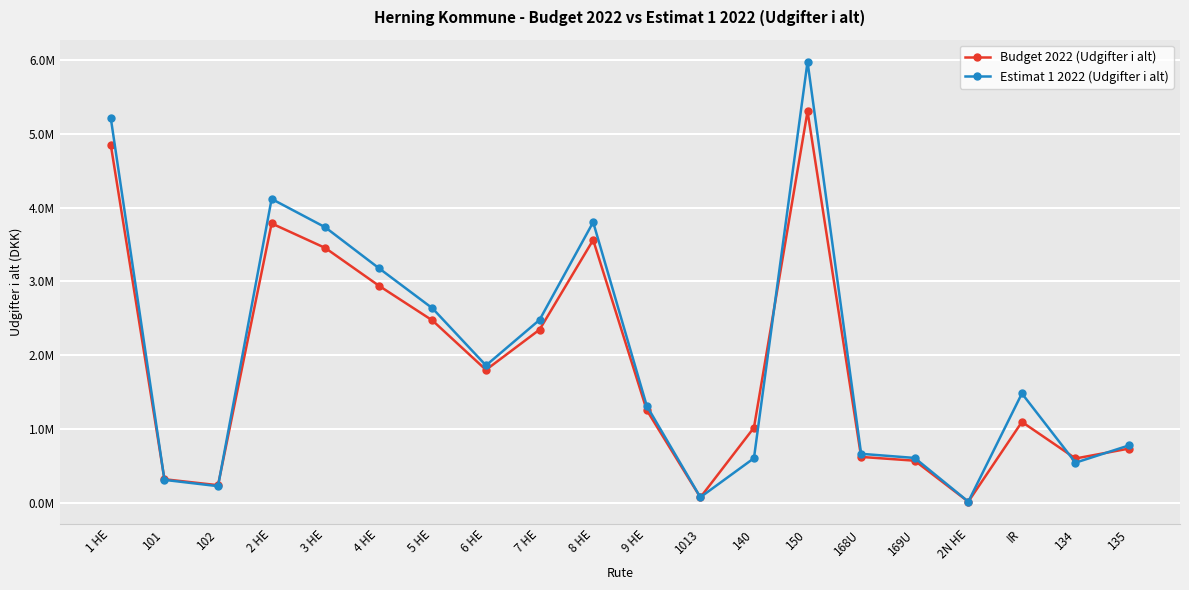

At which category is the sum across all series the highest?

150